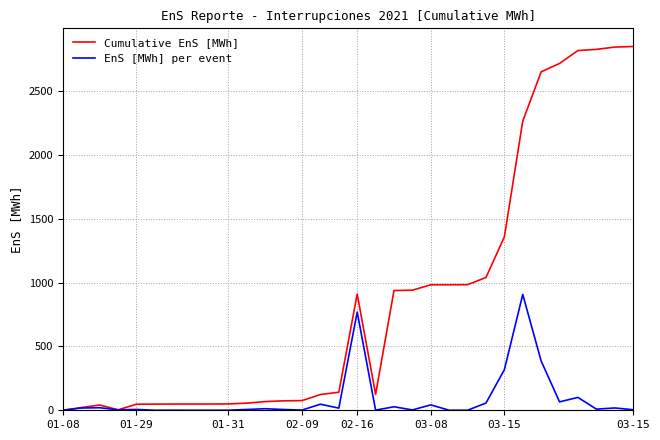

Which series has the largest range (max minus min)?

Cumulative EnS [MWh]